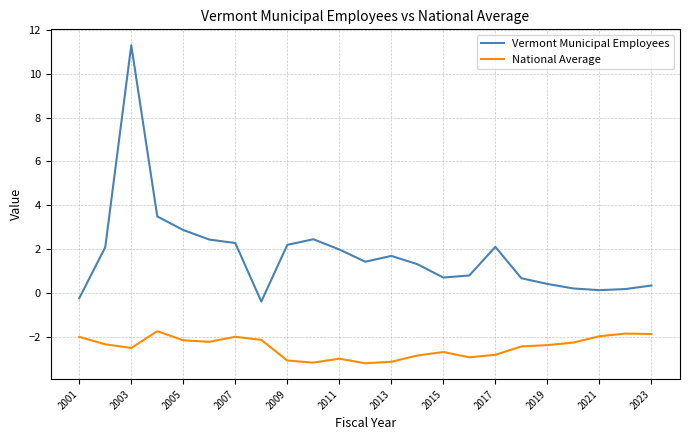

What are all the series names shown in the legend?

Vermont Municipal Employees, National Average